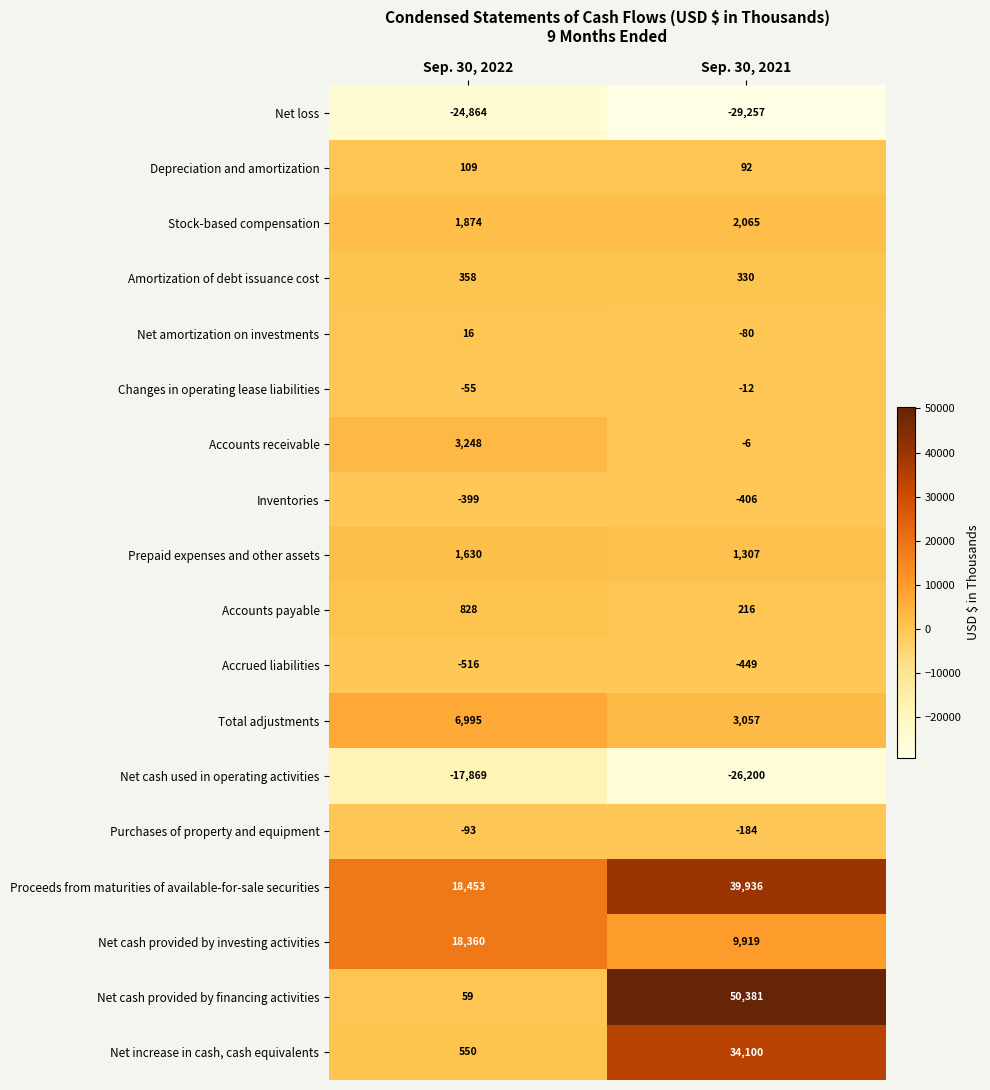

Where is Net cash used in operating activities nearest to the value -22034?

Sep. 30, 2022